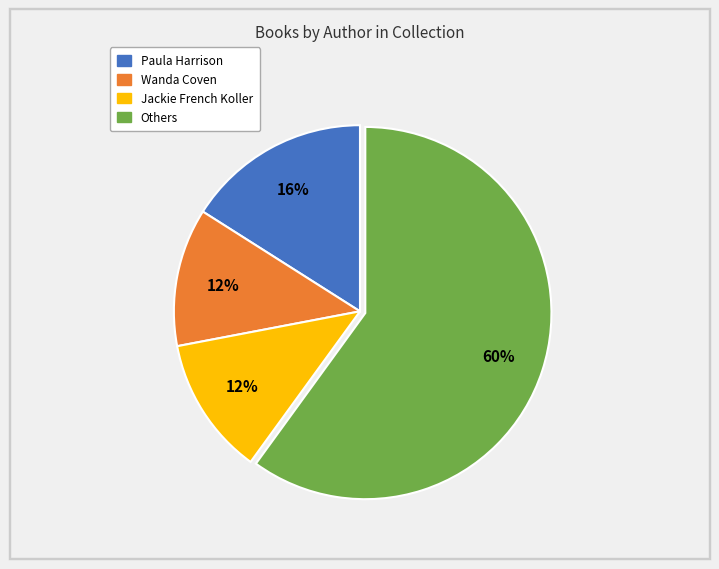

Does any single category account for the majority?

Yes